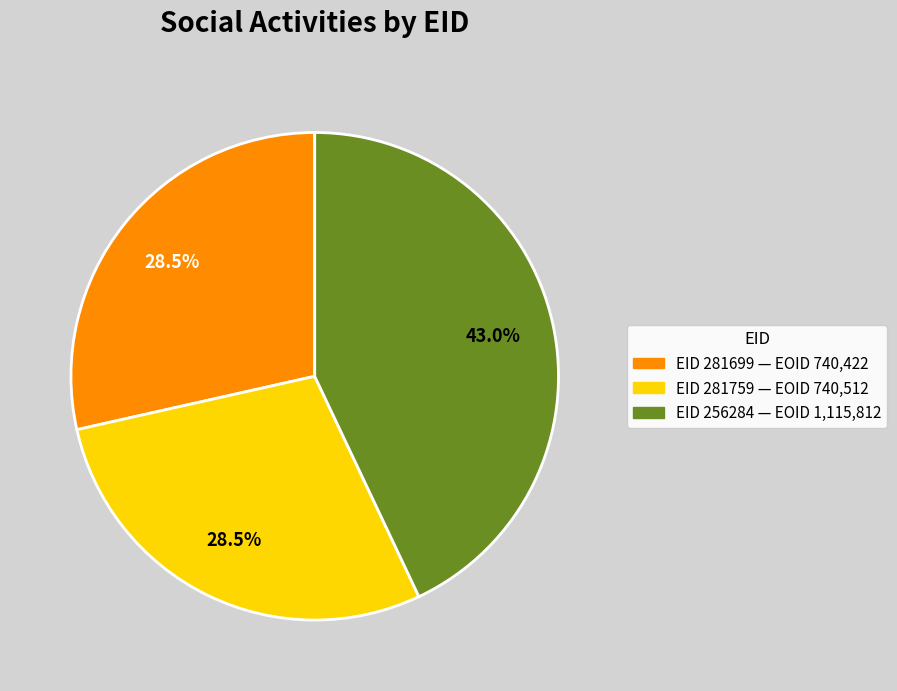

Count the number of slices in the pie.

3